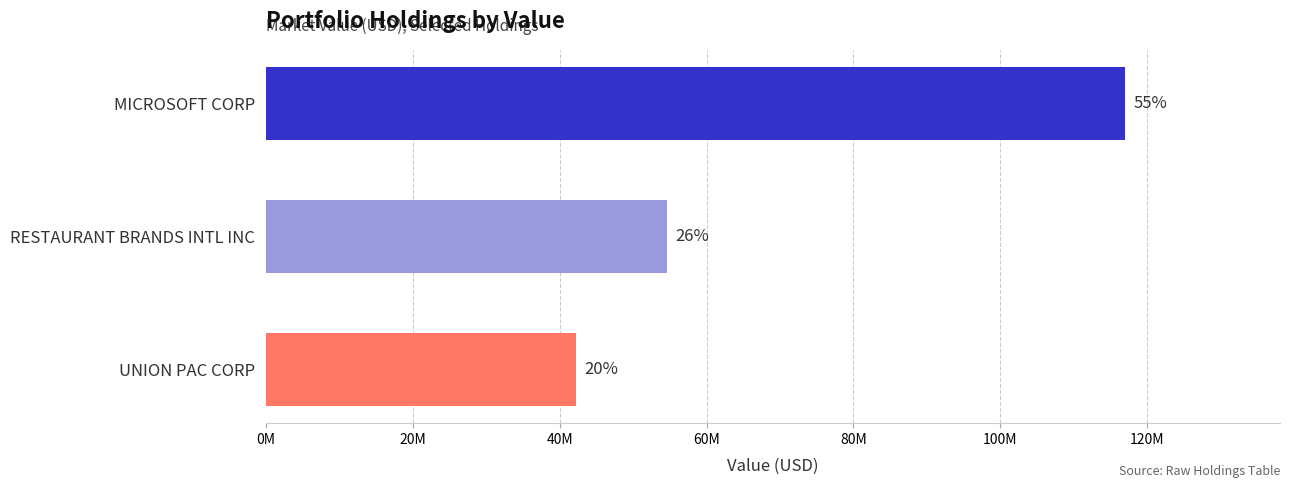

Does the chart contain any negative values?

No